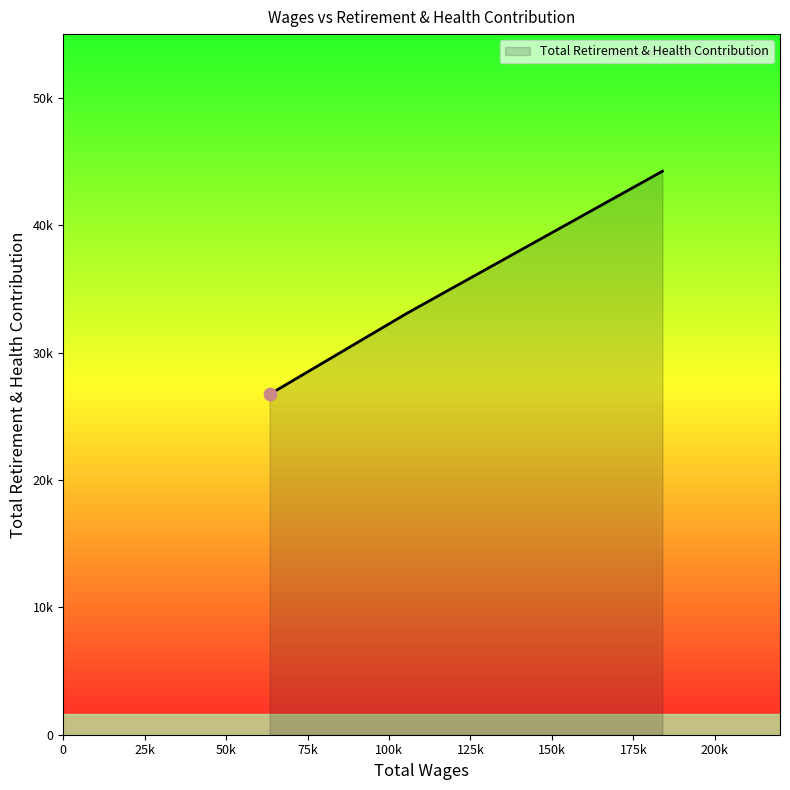

Is this an area chart (filled region under the line)?

Yes